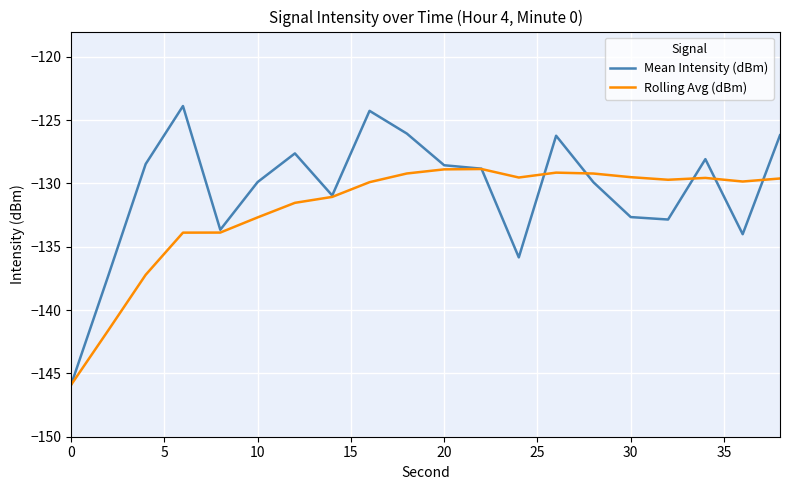

Rank the series by their maximum value, from highest to lowest.

Mean Intensity (dBm), Rolling Avg (dBm)